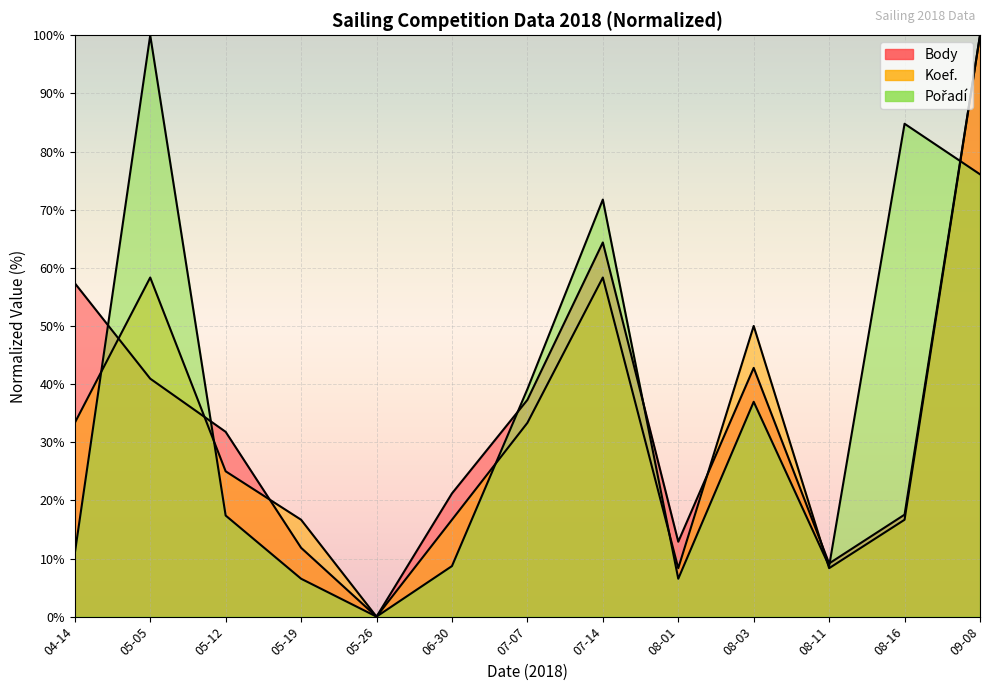

At which category does Body reach its first local peak?

07-14